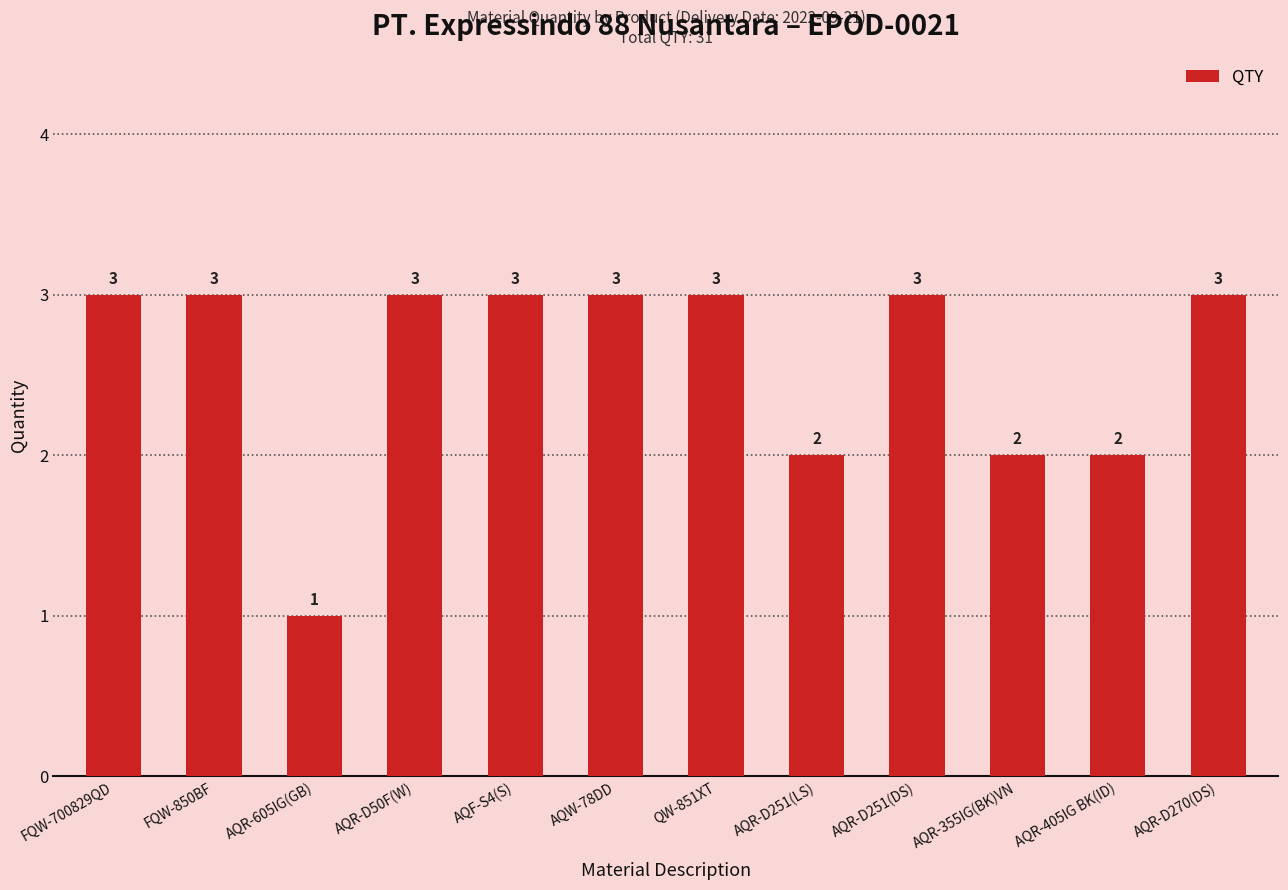

The value at AQR-605IG(GB) is 1. True or false?

True